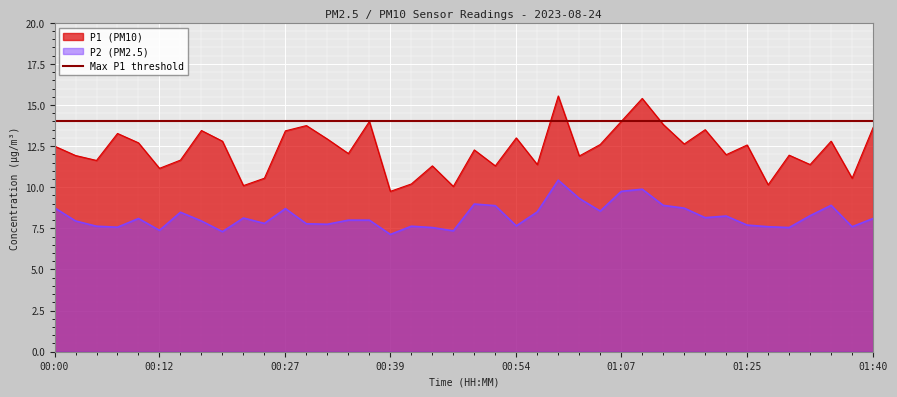

Between 00:12 and 00:00, which is larger?

00:00